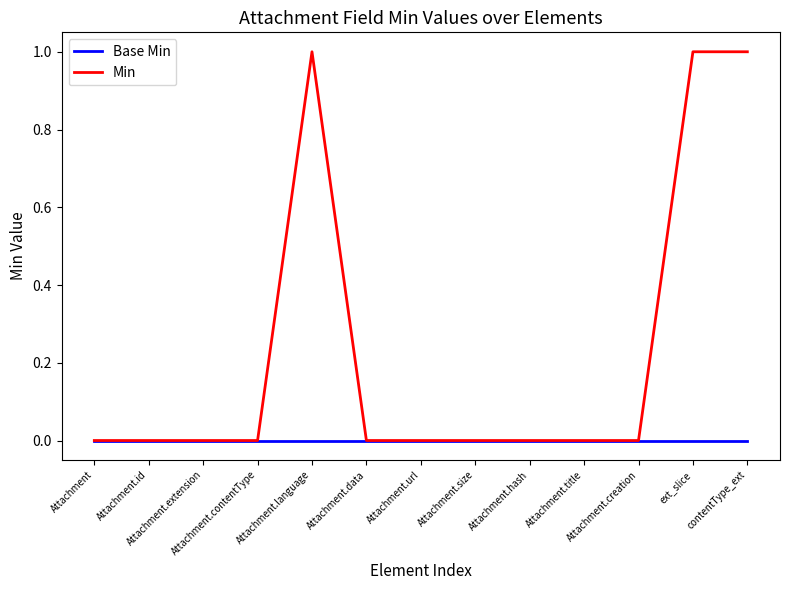

Which series has the largest total across all categories?

Min